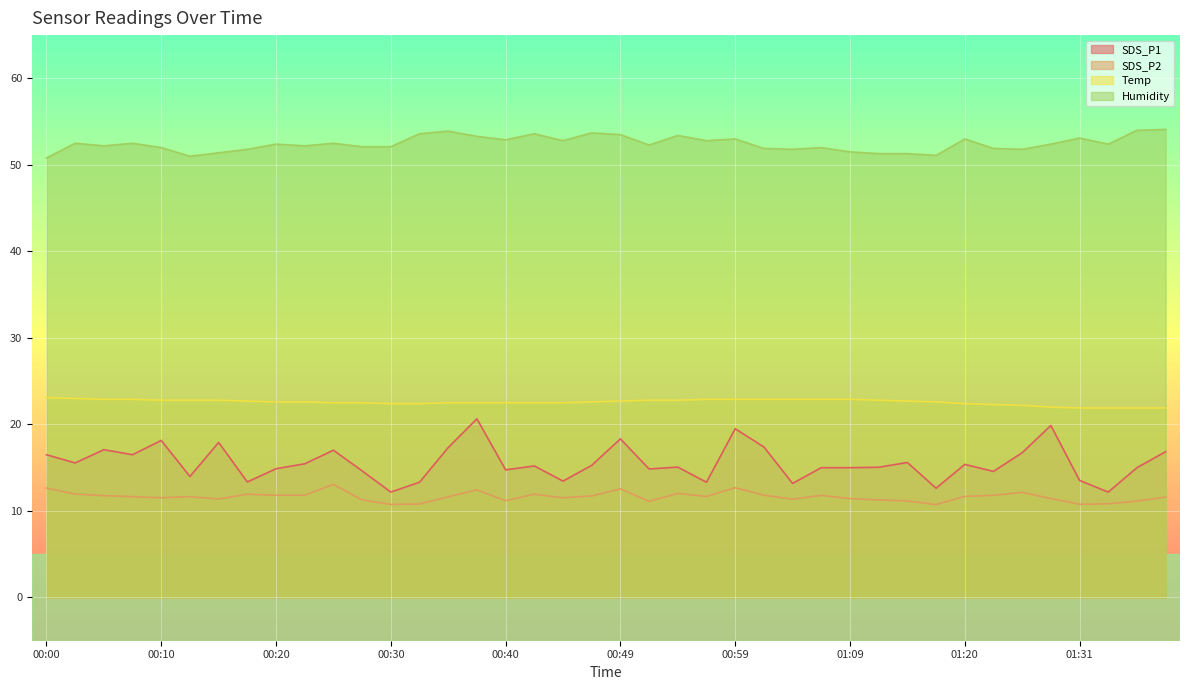

What is the label of the 9th point from the right?

01:17